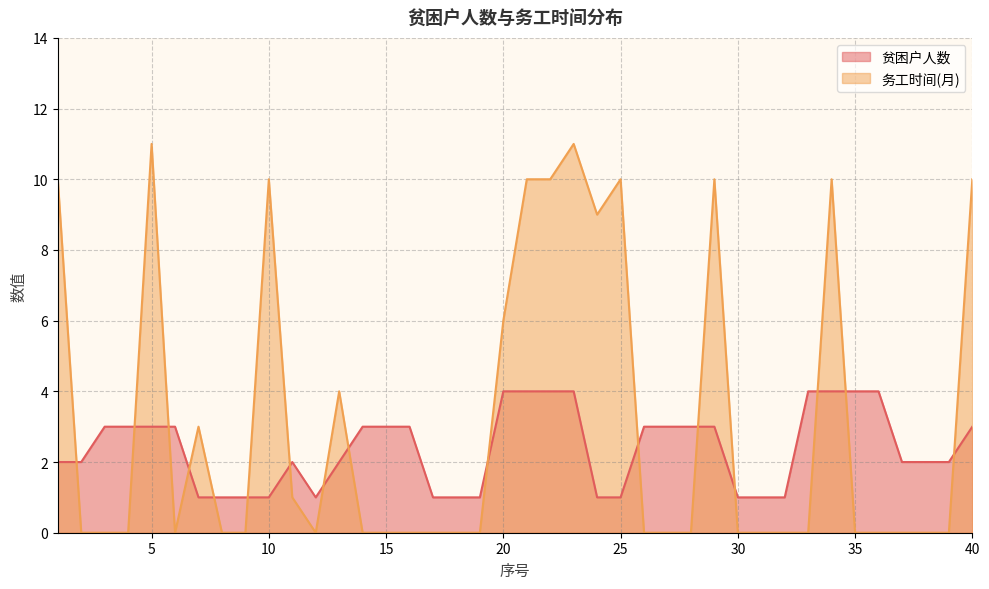

True or false: 务工时间(月) has more than 2 interior local peaks.

True